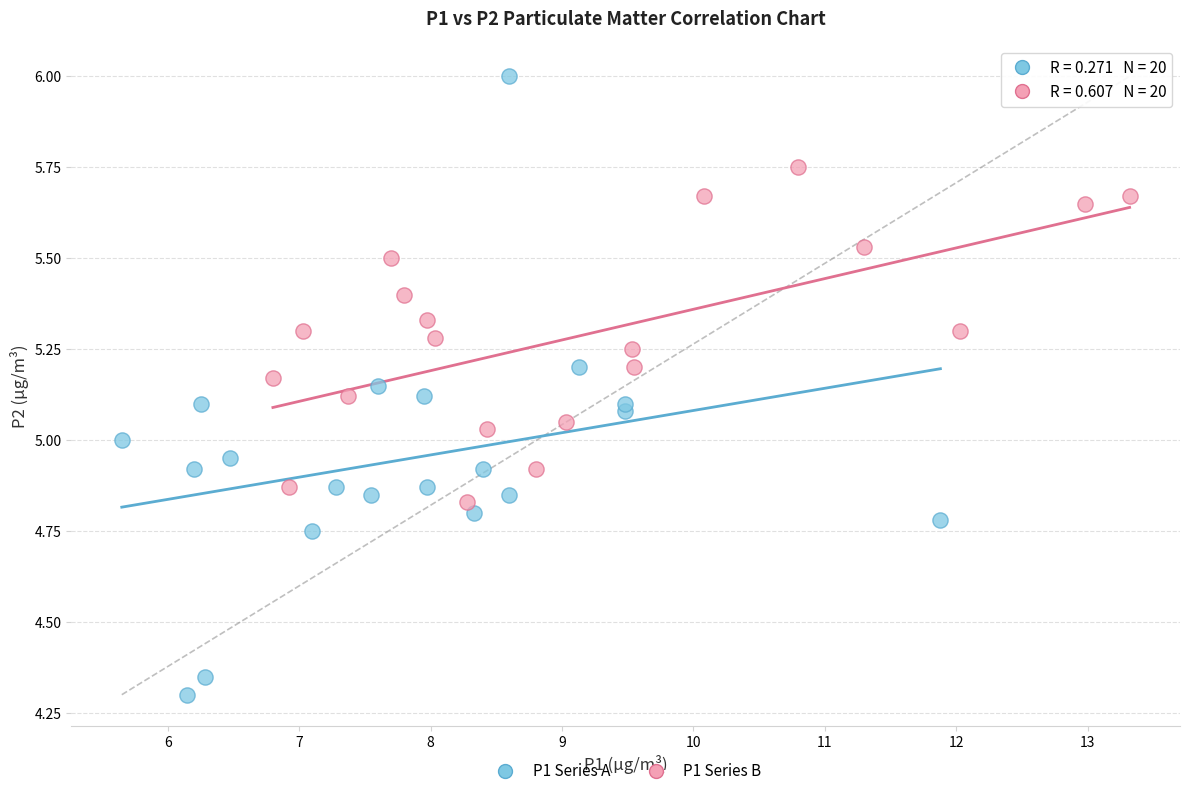

Which series has the largest Y range (max minus min)?

P1 Series A